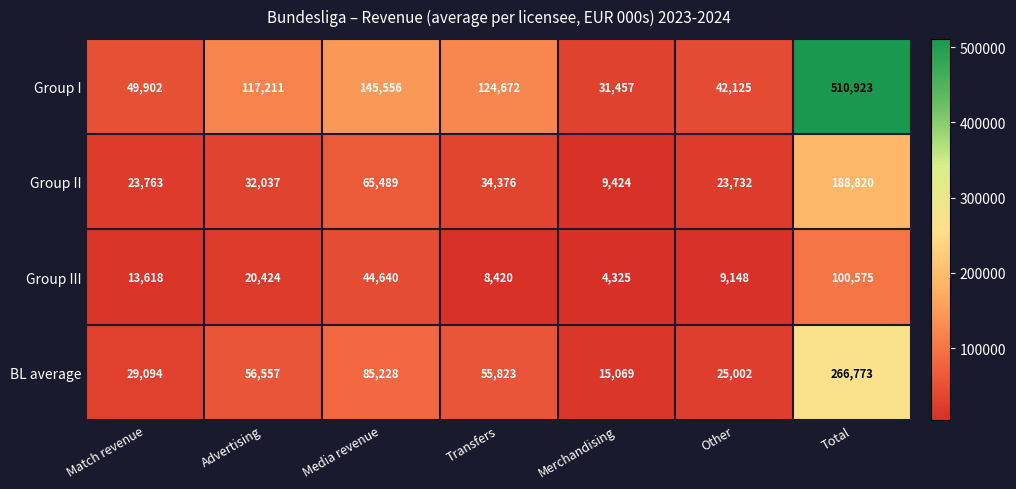

Count the number of data series in this chart.

4